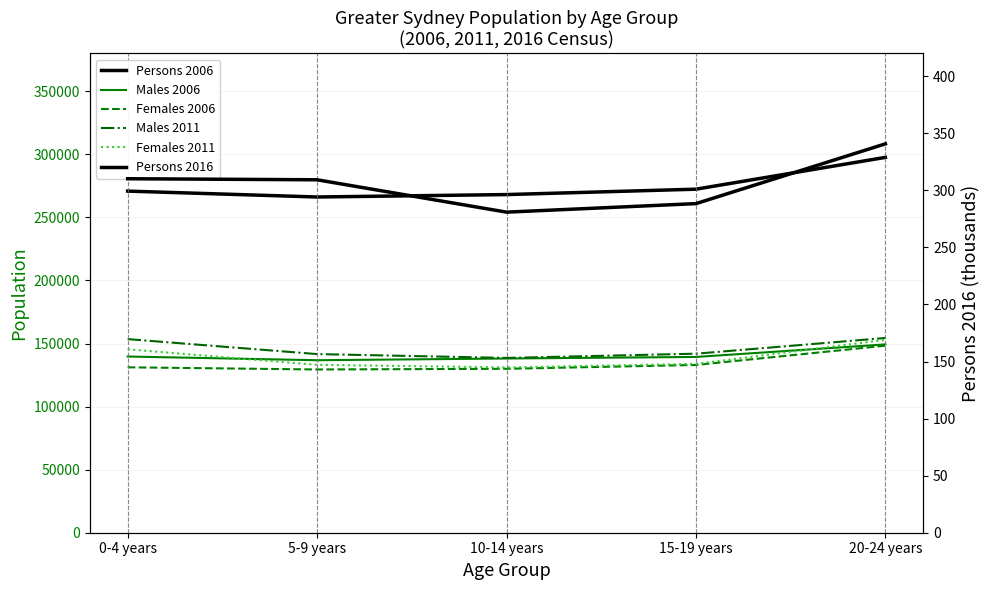

What is the difference between the maximum and minimum values in the Females 2011 series?

21835.0